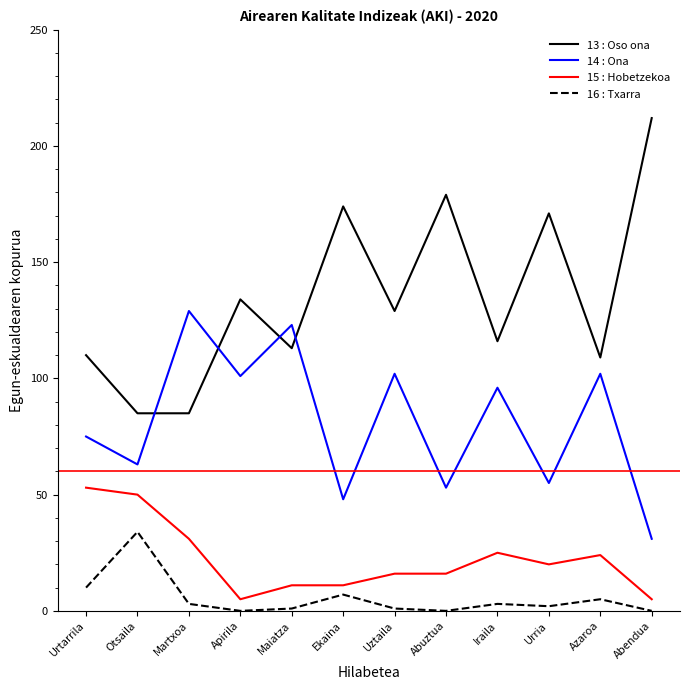

At which label does 14 : Ona reach its peak?

Martxoa